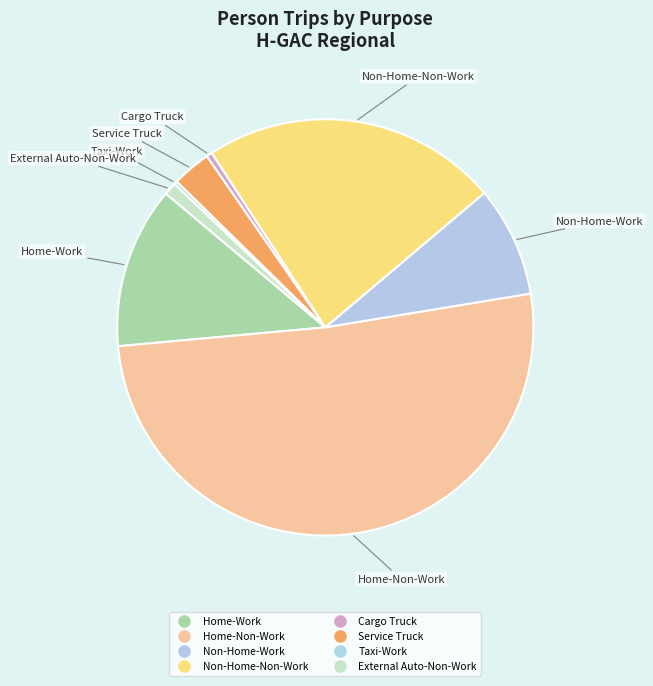

What is the ratio of the value at Cargo Truck to the value at Service Truck?

0.2